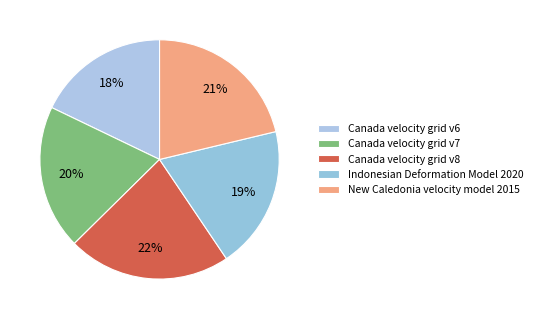

Count the number of slices in the pie.

5